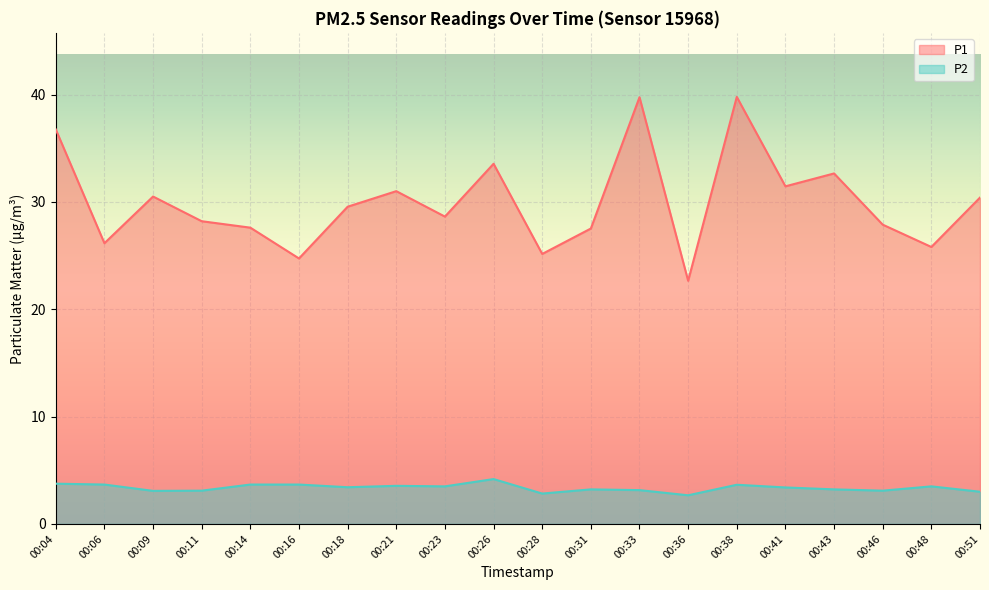

Is it true that P2 equals 3.4 at 00:41?

True